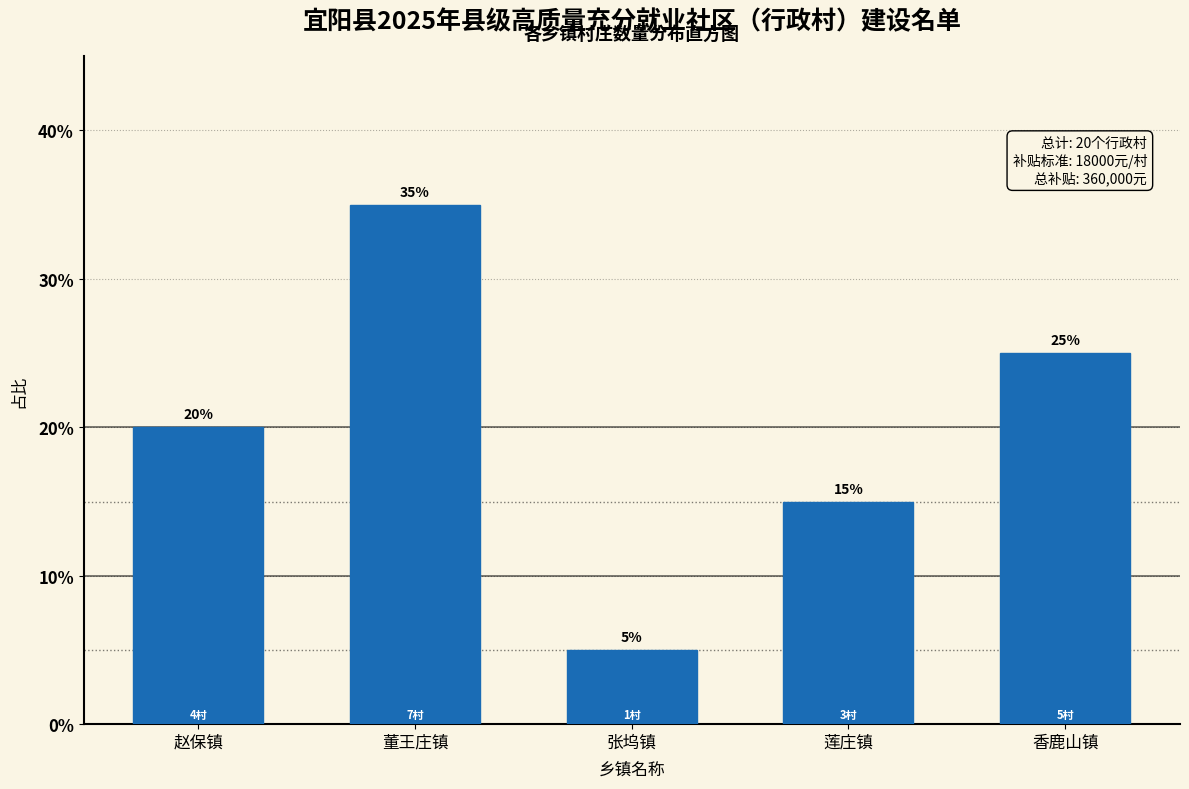

Reading right to left, transcribe all the data shown in this chart.

香鹿山镇=25	莲庄镇=15	张坞镇=5	董王庄镇=35	赵保镇=20